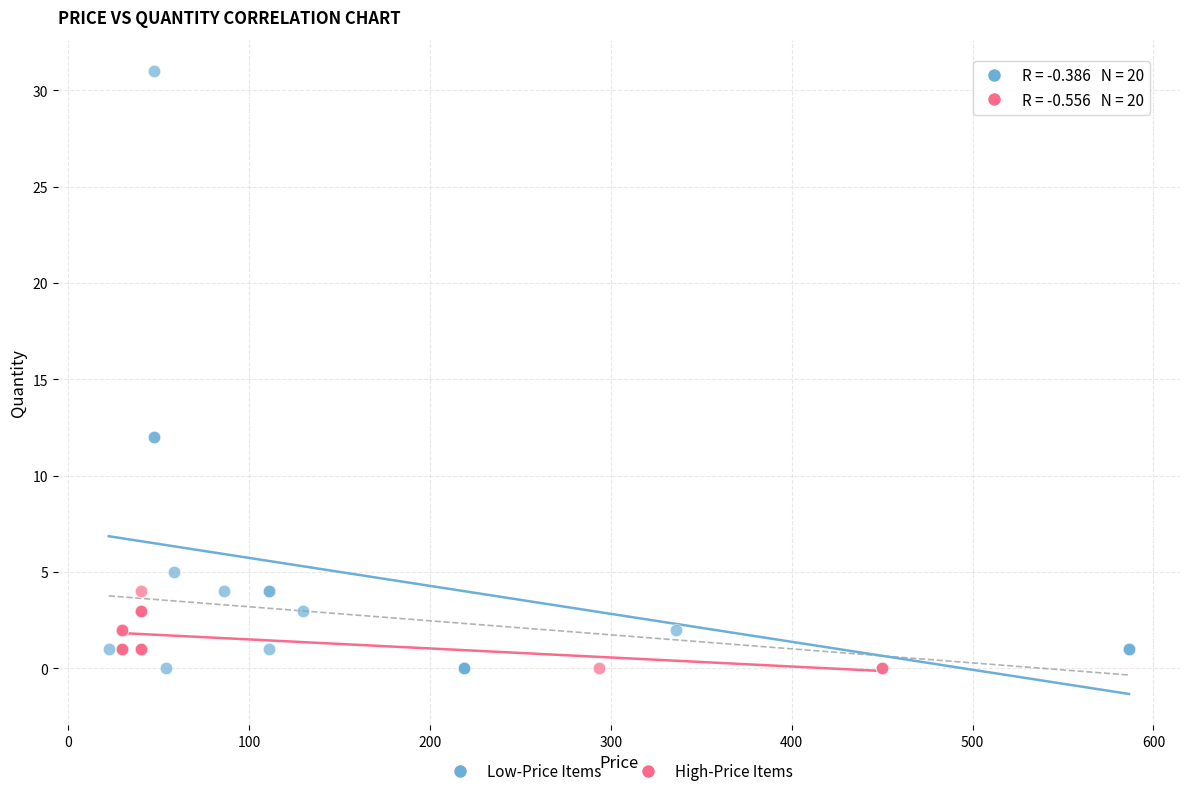

Which series has the widest spread of Y values?

Low-Price Items